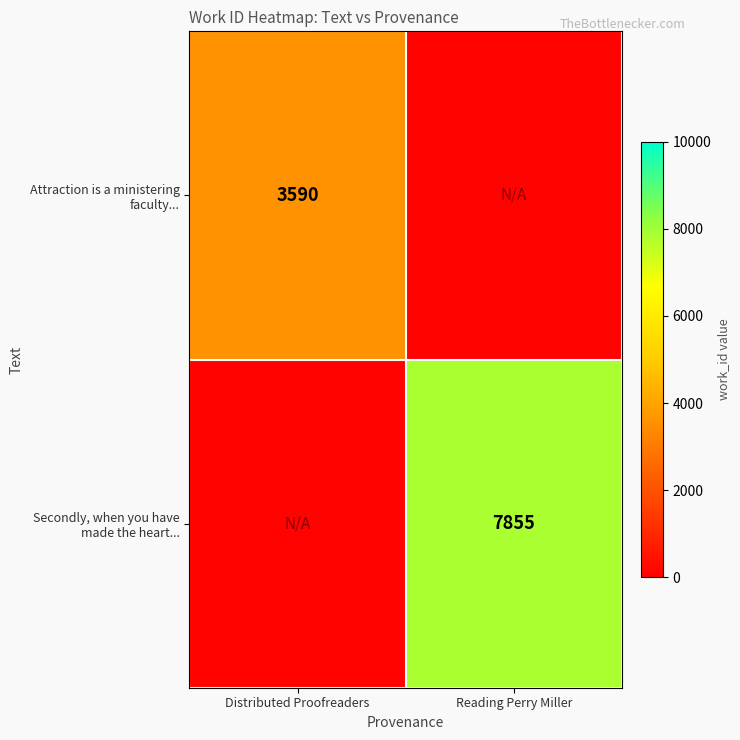

Count the number of categories in the chart.

2